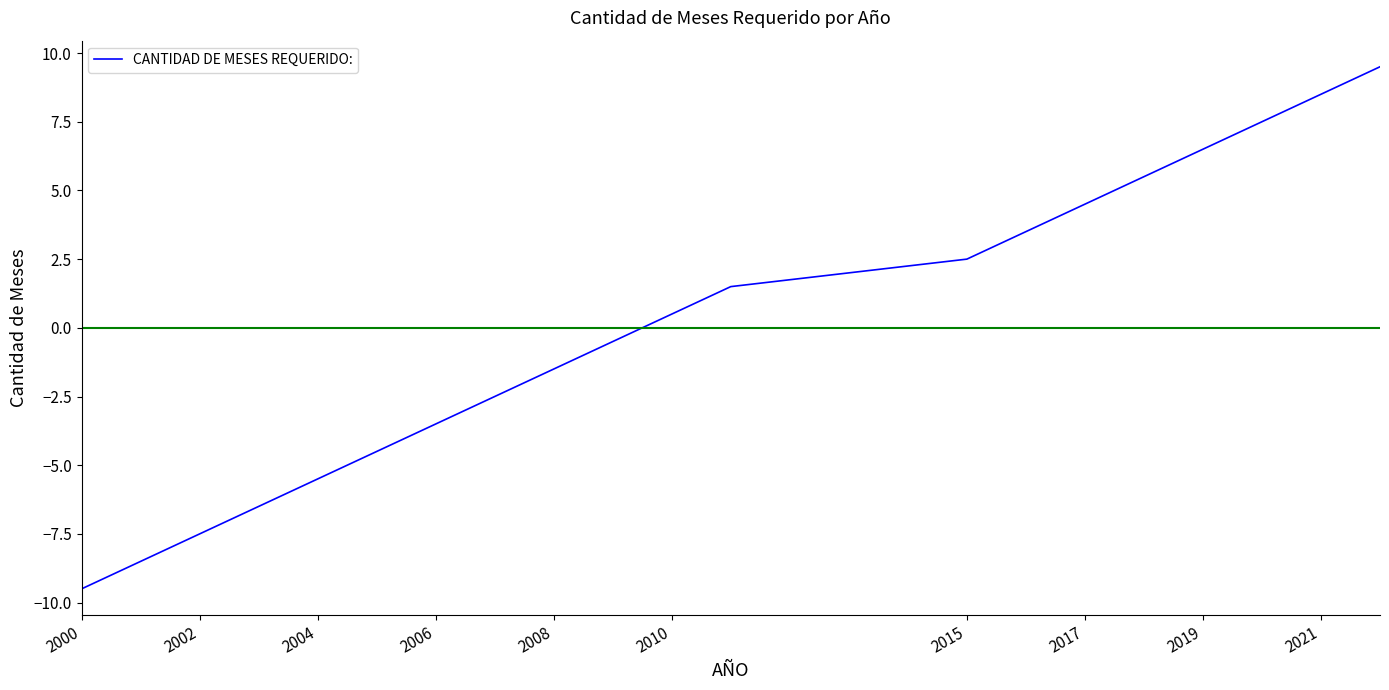

Reading left to right, list all the values displayed in this chart.

-9.5	-8.5	-7.5	-6.5	-5.5	-4.5	-3.5	-2.5	-1.5	-0.5	0.5	1.5	2.5	3.5	4.5	5.5	6.5	7.5	8.5	9.5